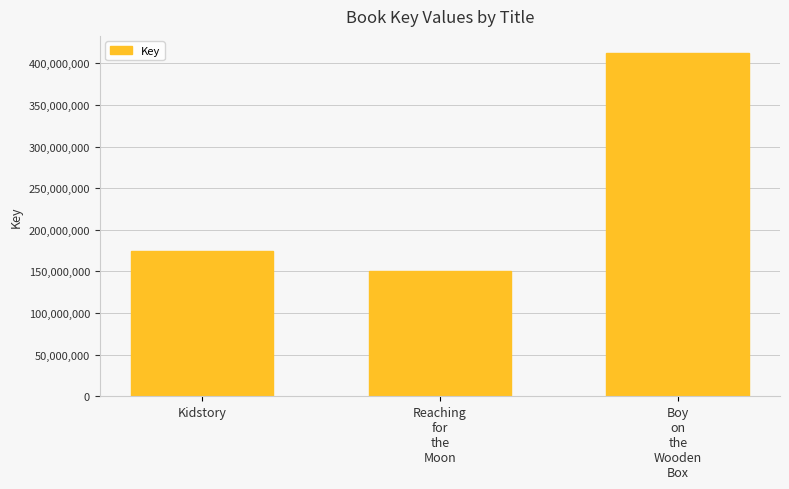

What position from the left is Reaching
for
the
Moon?

2